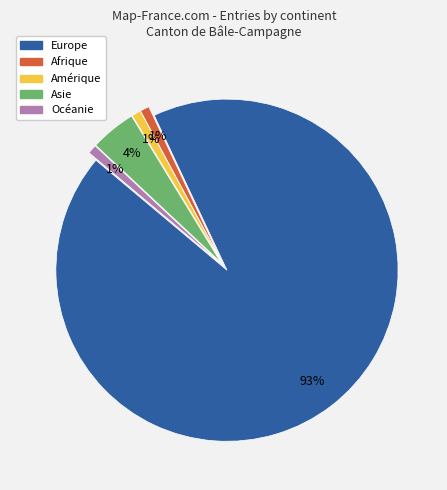

True or false: Amérique accounts for 1% of the total.

True